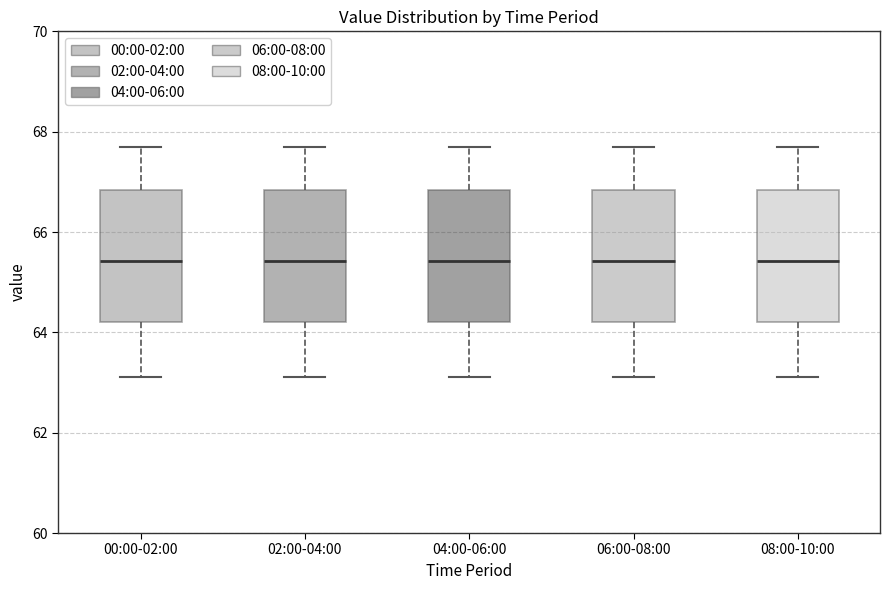

Reading left to right, read every box against the y-axis: the position of its median line, the range the box covers, and the ends of its whiskers. The values are not printed on the chart, so give them approximately, as read against the axis.

00:00-02:00: median 65.4, box 64.2 to 66.8, whiskers 63.2 to 67.6
02:00-04:00: median 65.4, box 64.2 to 66.8, whiskers 63.2 to 67.6
04:00-06:00: median 65.4, box 64.2 to 66.8, whiskers 63.2 to 67.6
06:00-08:00: median 65.4, box 64.2 to 66.8, whiskers 63.2 to 67.6
08:00-10:00: median 65.4, box 64.2 to 66.8, whiskers 63.2 to 67.6